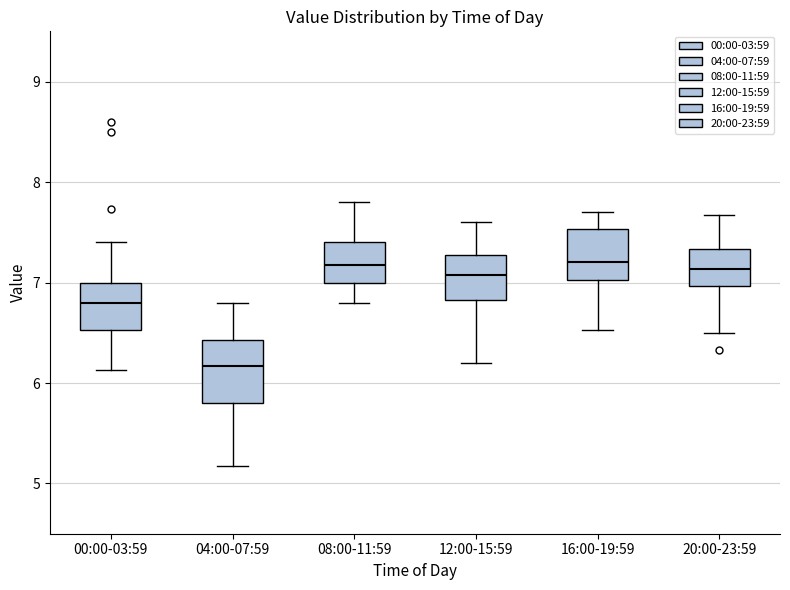

Which box is the tallest, from its lower edge to its upper edge?

04:00-07:59